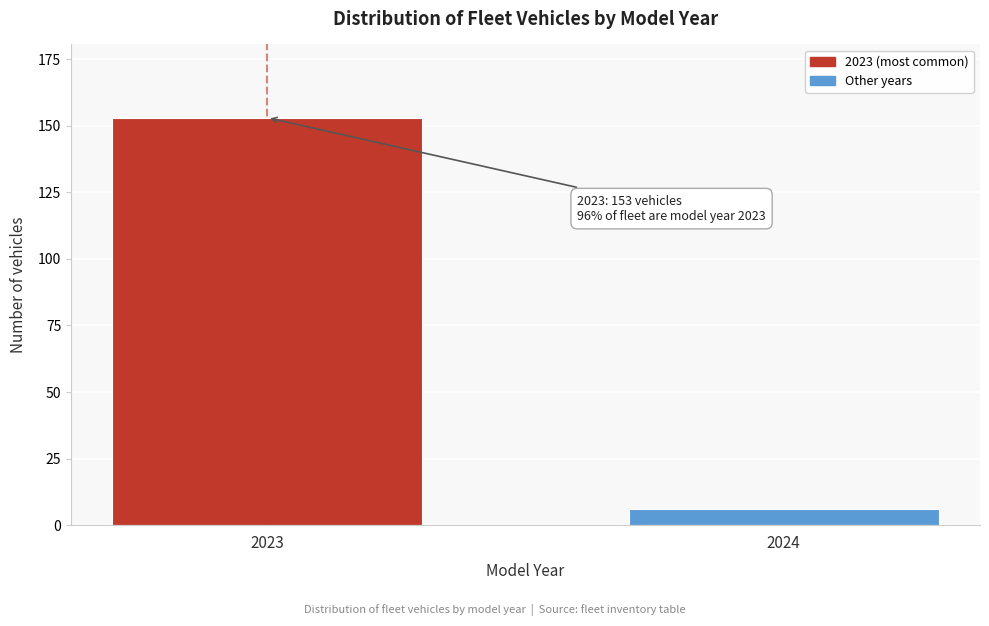

Reading left to right, transcribe all the data shown in this chart.

153	6